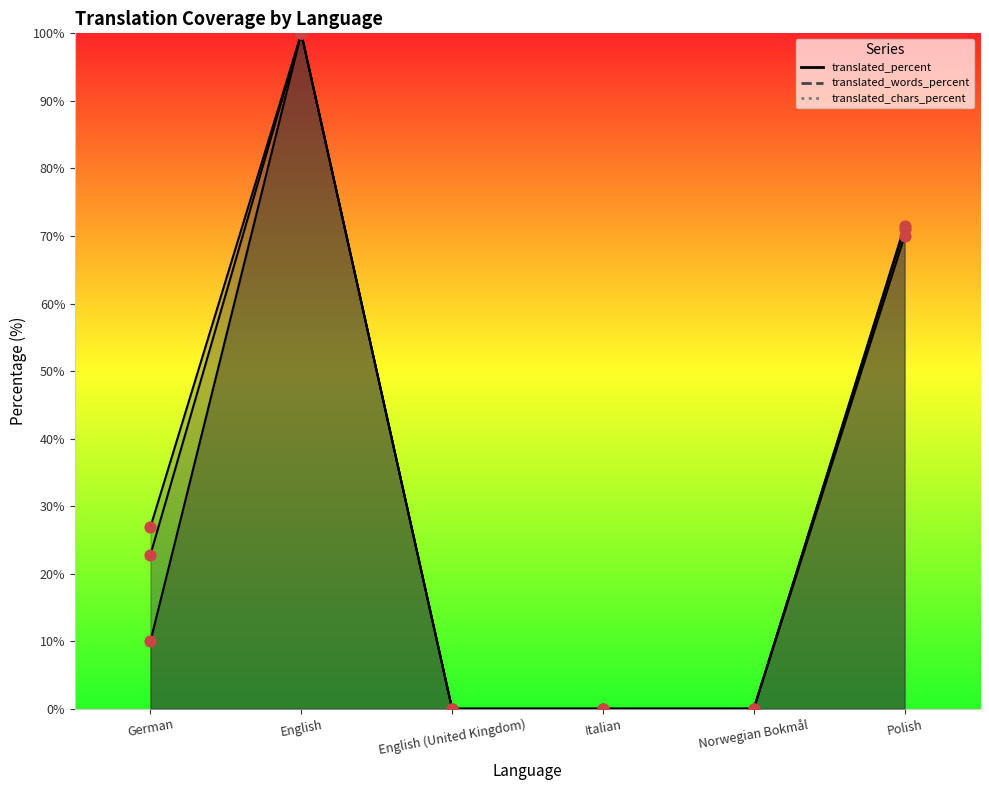

What are all the series names shown in the legend?

translated_percent, translated_words_percent, translated_chars_percent